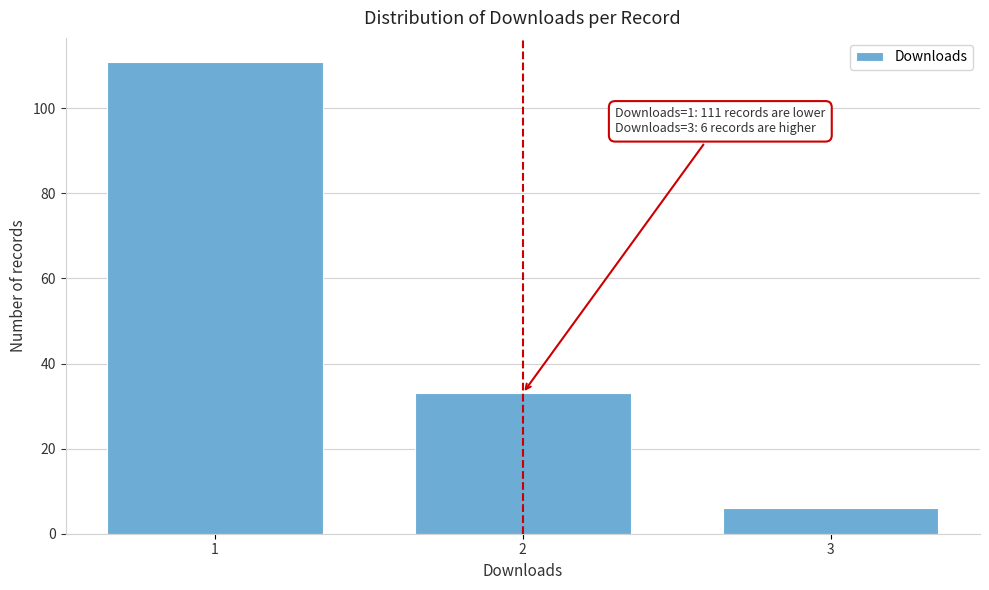

Reading left to right, list all the values displayed in this chart.

111	33	6